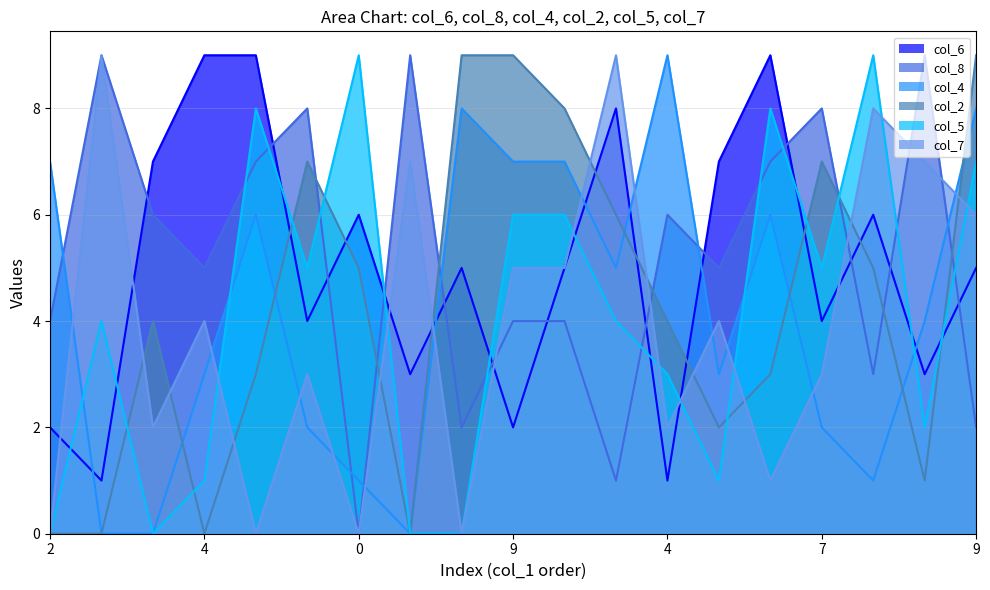

True or false: col_8 has more than 0 interior local peaks.

True